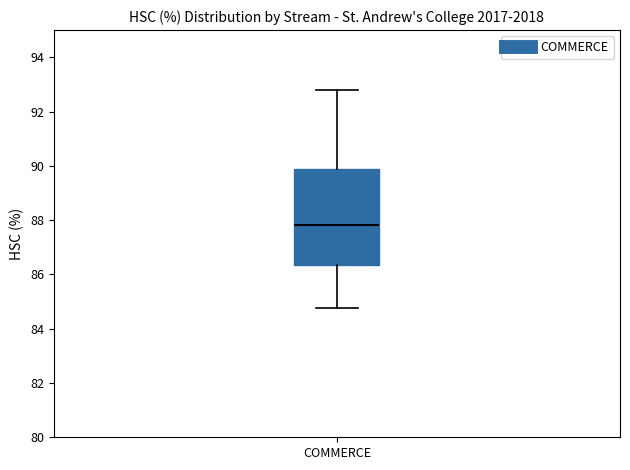

Where does the median line of the box for COMMERCE sit on the y-axis? The values are not printed on the chart, so give them approximately, as read against the axis.

87.8